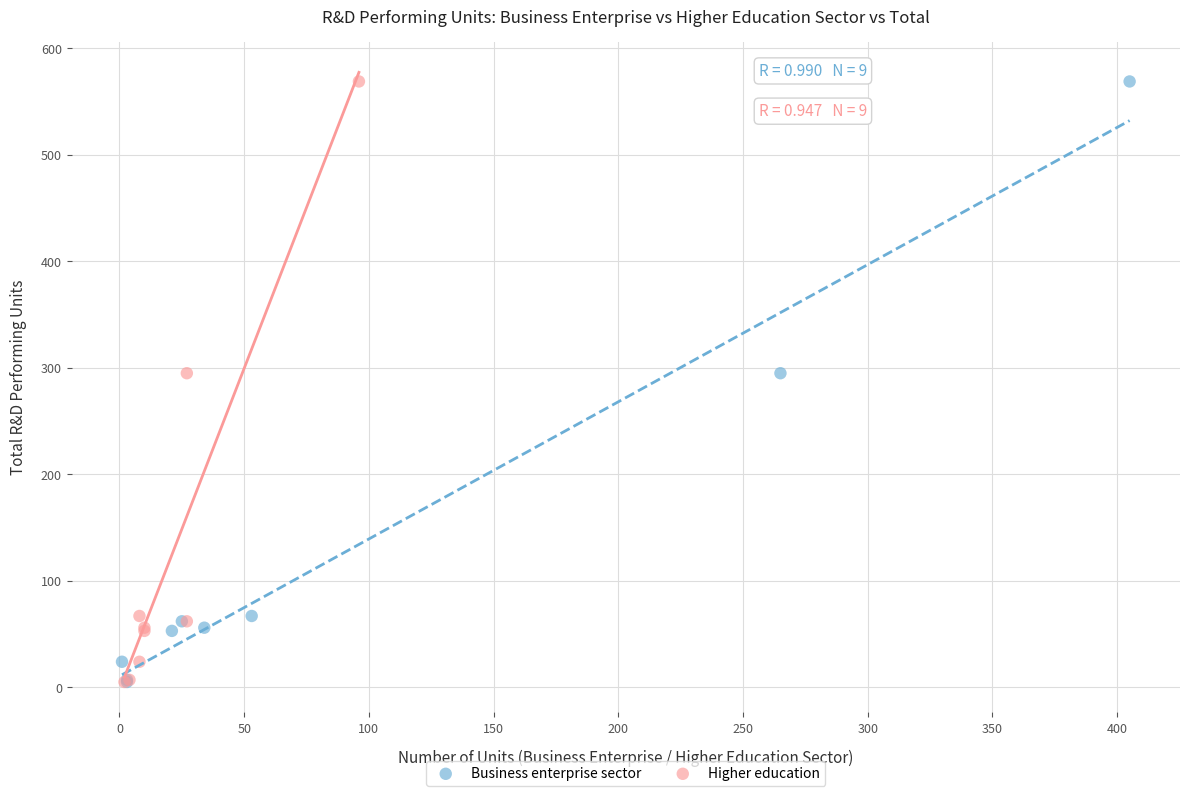

What are all the series names shown in the legend?

Business enterprise sector, Higher education